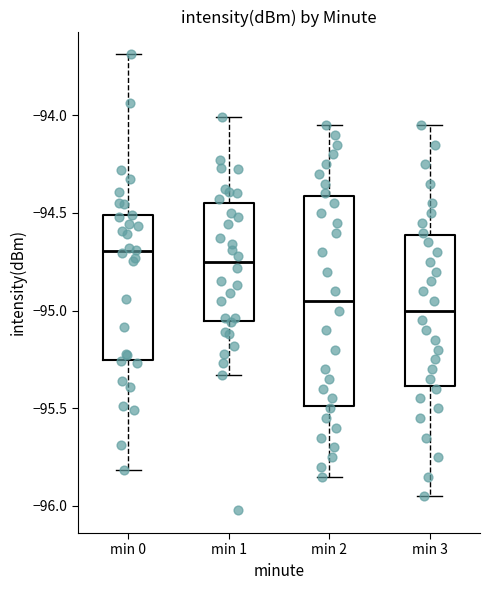

Where does the upper whisker of the box for min 0 end on the y-axis? The values are not printed on the chart, so give them approximately, as read against the axis.

-93.70